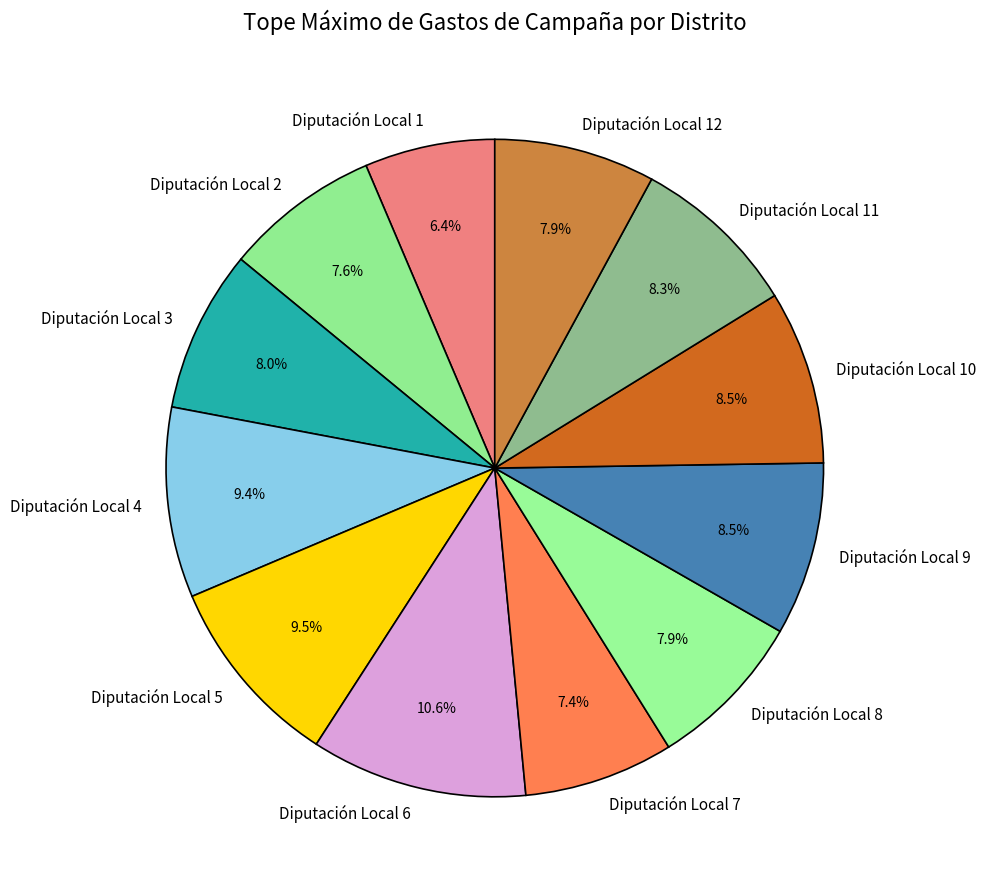

True or false: Diputación Local 10 accounts for 9% of the total.

True